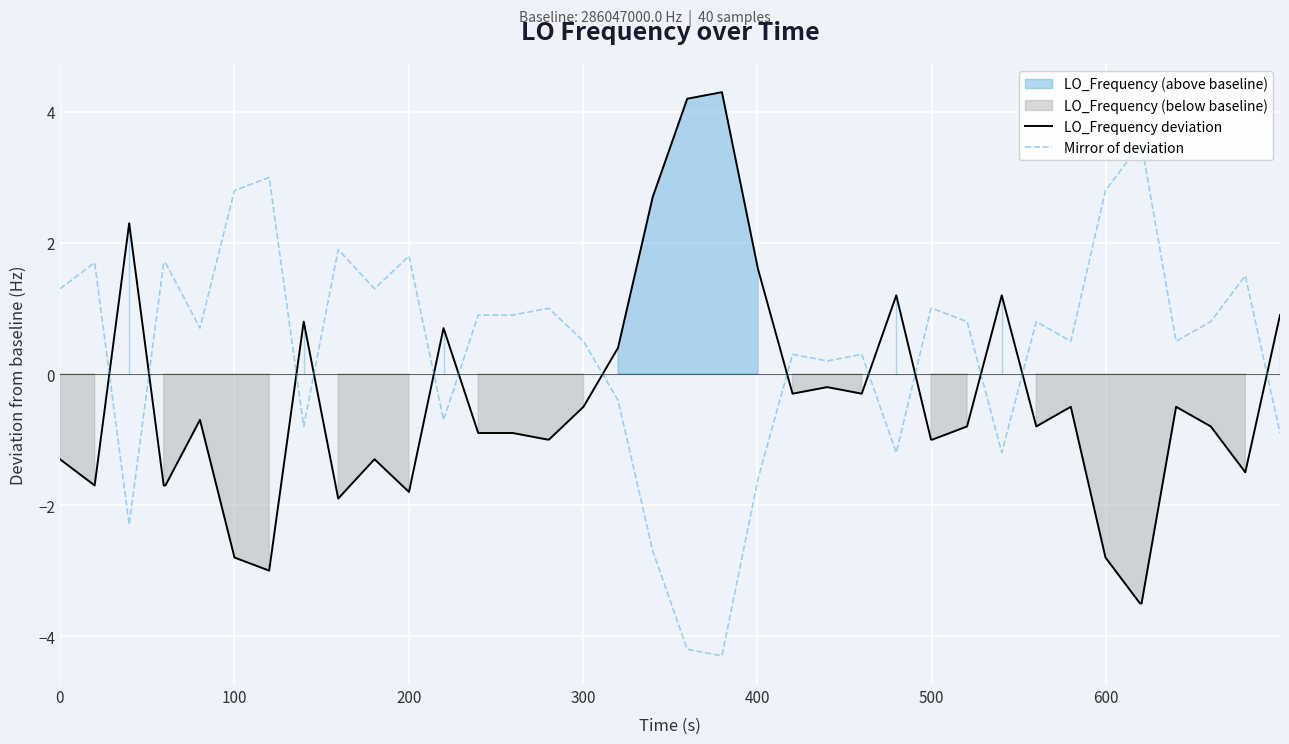

What is the maximum value for LO_Frequency deviation?

4.3